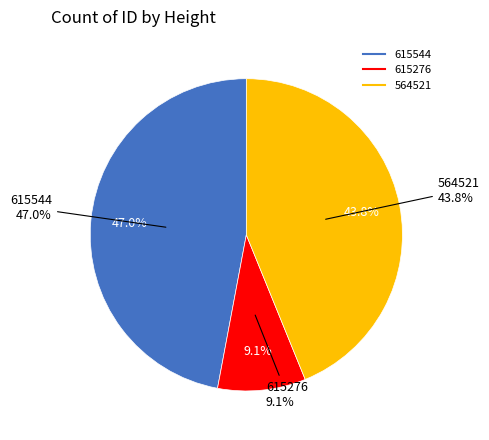

Rank the categories by value from lowest to highest.

615276, 564521, 615544